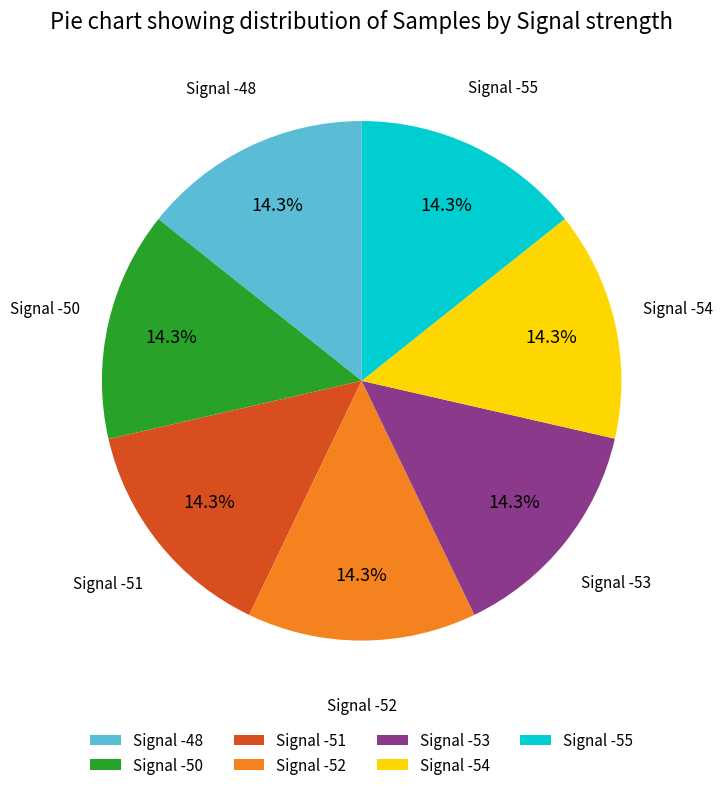

Is Signal -51 the majority of the pie?

No